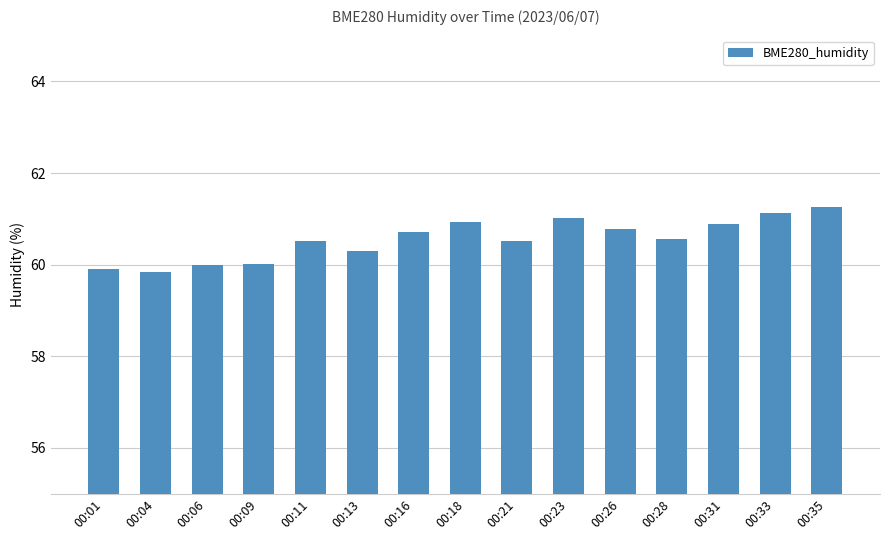

What is the minimum value shown in the chart?

59.8